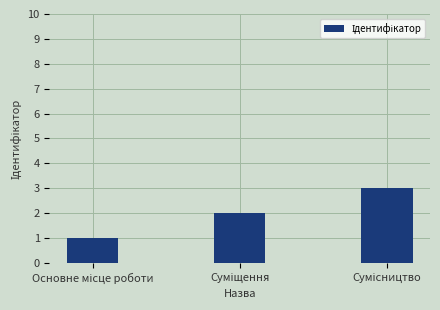

What is the sum of all values?

6